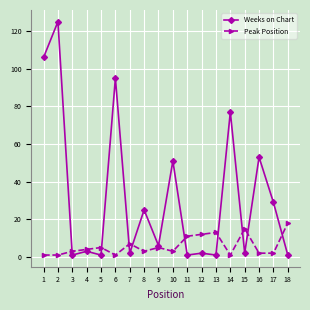

Reading left to right, extract all data points from this chart.

Weeks on Chart: 106	125	1	3	1	95	2	25	6	51	1	2	1	77	2	53	29	1
Peak Position: 1	1	3	4	5	1	7	3	5	3	11	12	13	1	15	2	2	18